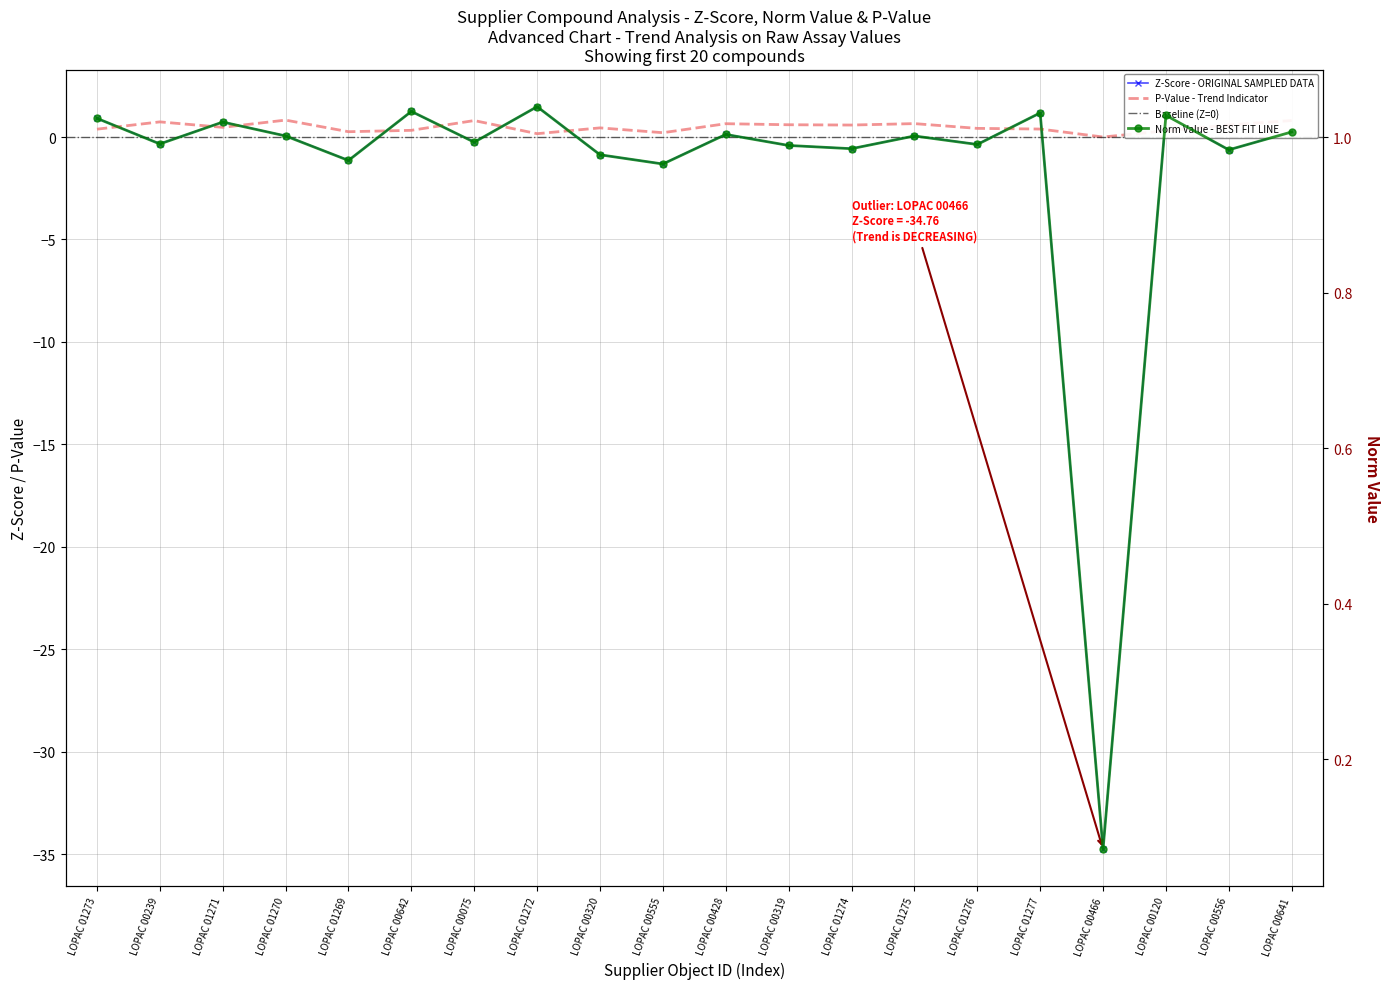

Is it true that norm_value equals 1.6 at LOPAC 00556?

False